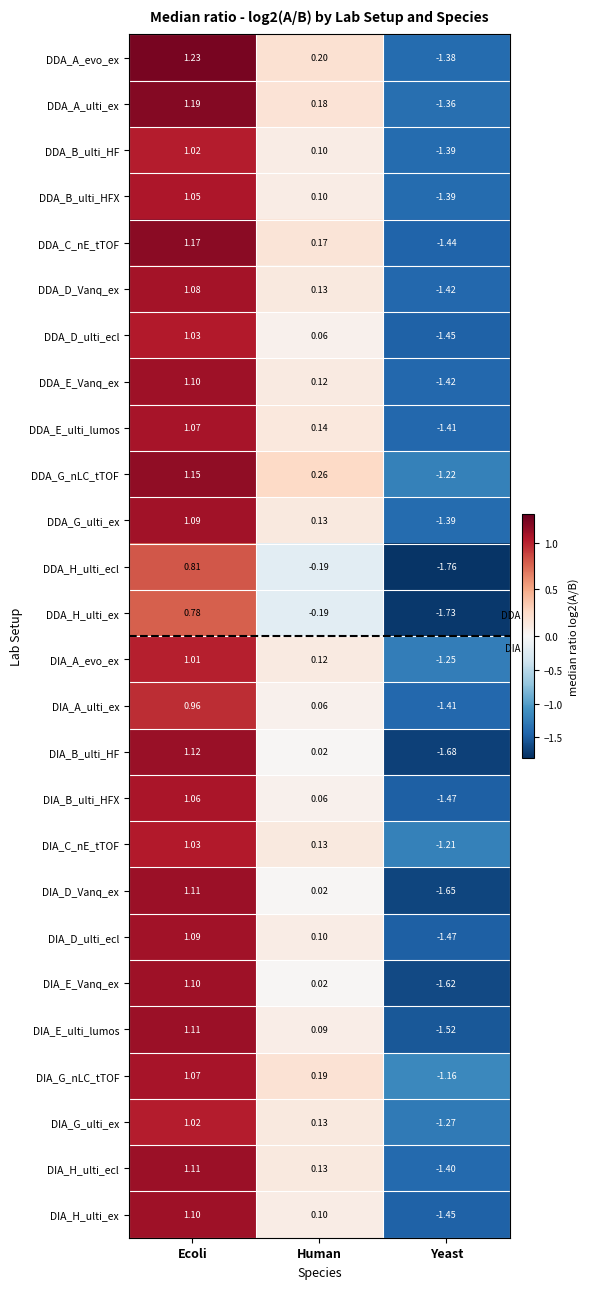

How many values in the DDA_G_nLC_tTOF series exceed 0?

2